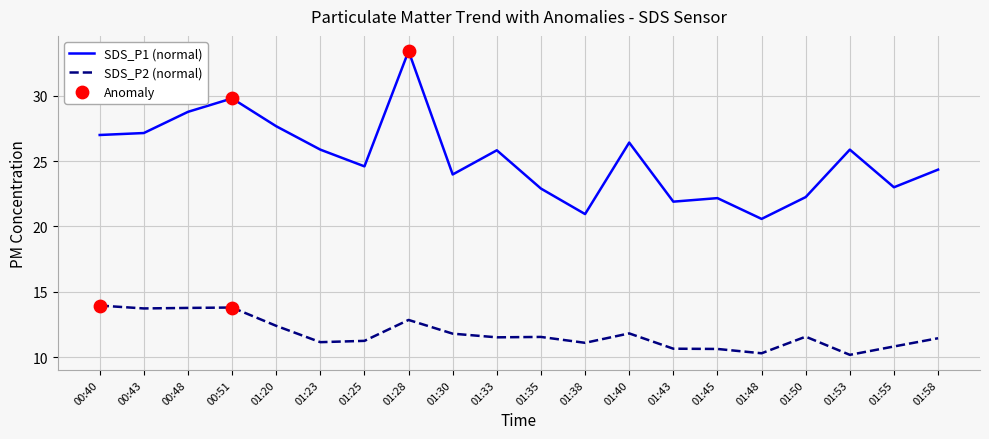

Which series has the largest range (max minus min)?

SDS_P1 (normal)